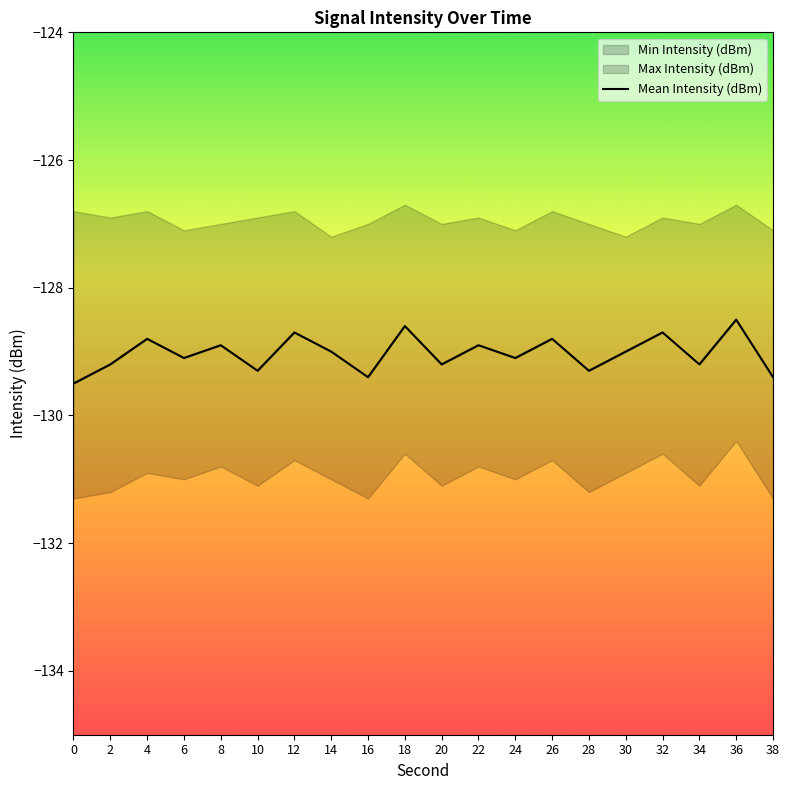

List the labels in order of value, largest first.

36, 18, 12, 32, 4, 26, 8, 22, 14, 30, 6, 24, 2, 20, 34, 10, 28, 16, 38, 0